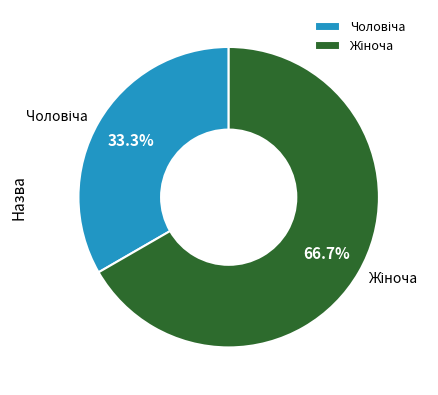

Does any single category account for the majority?

Yes